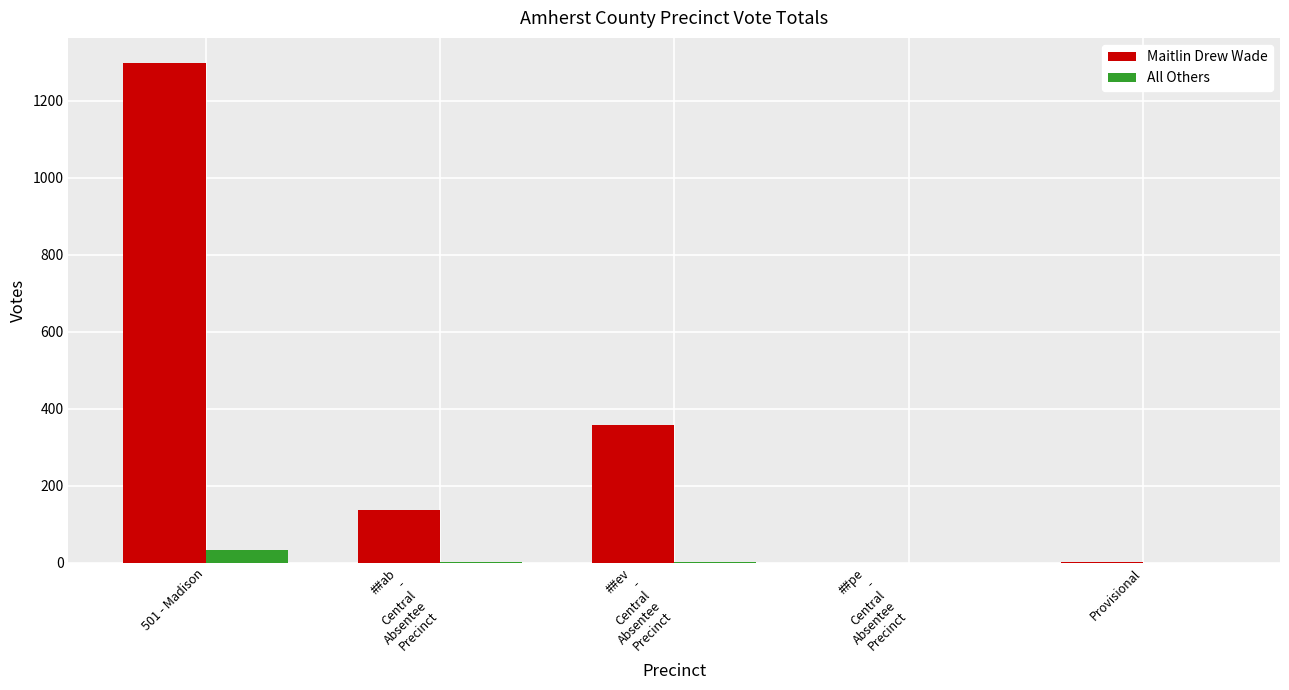

What is the maximum value for All Others?

32